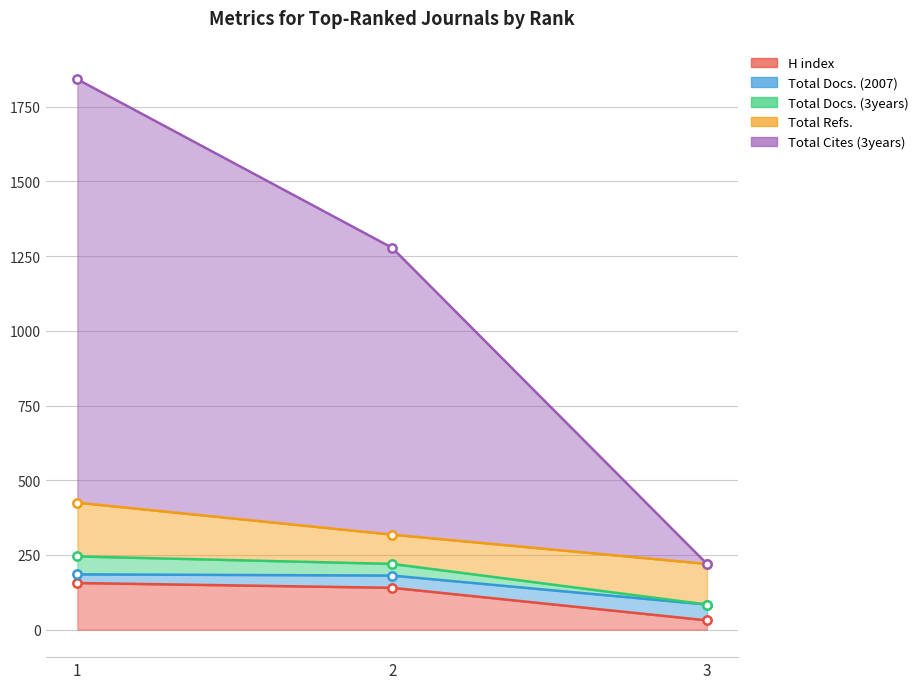

At which label does H index first exceed 140?

1